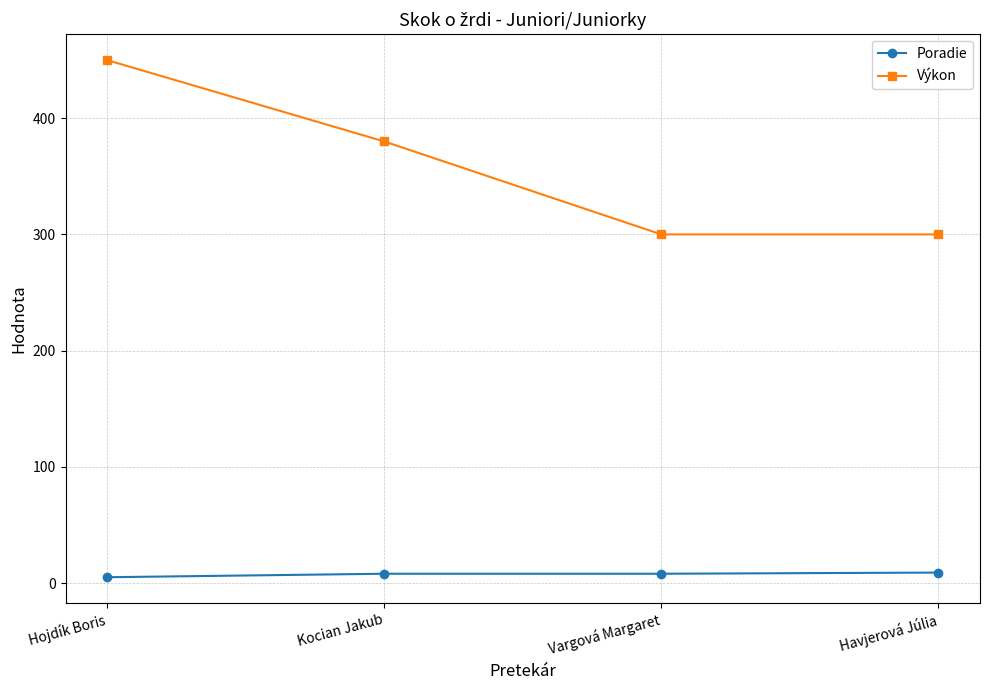

What are all the series names shown in the legend?

Poradie, Výkon